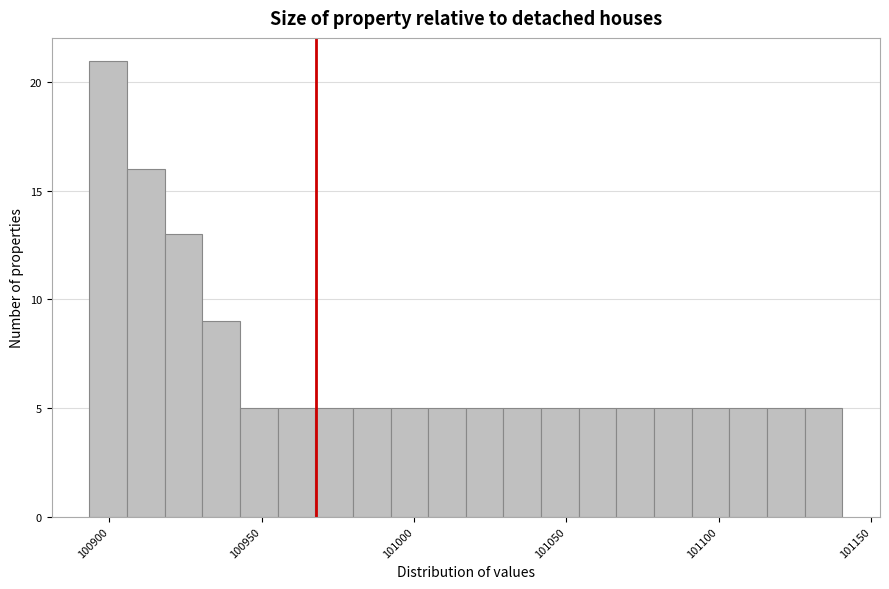

Around what value on the x-axis is the tallest bar? Give the approximate position of its centre, as read against the axis.

100900